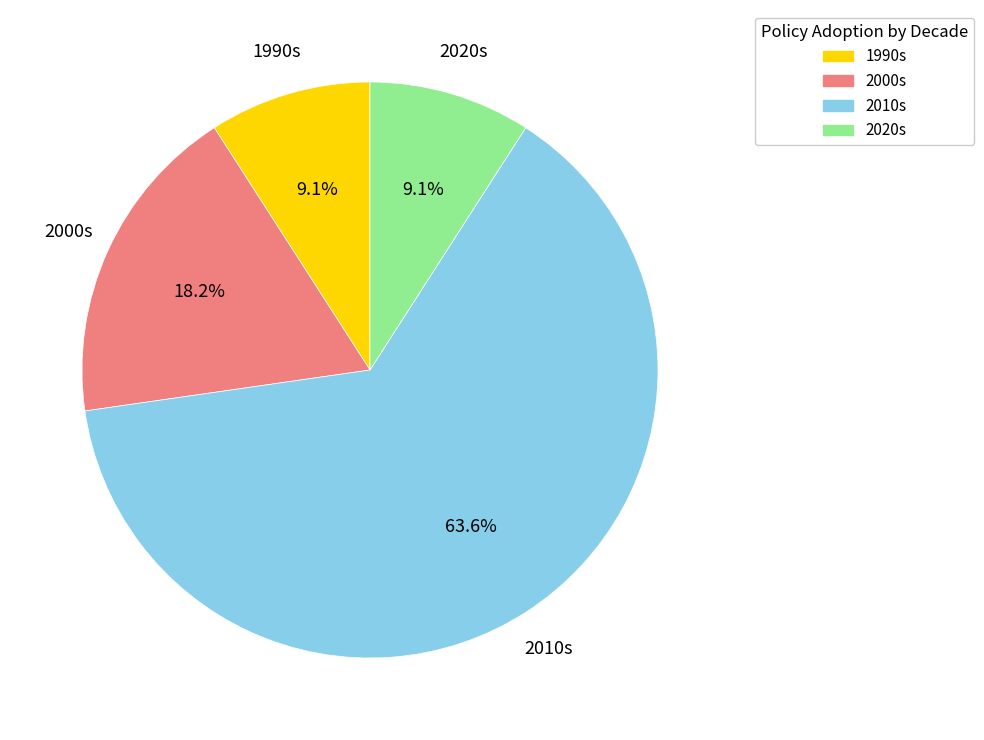

Is there a majority slice in this chart?

Yes